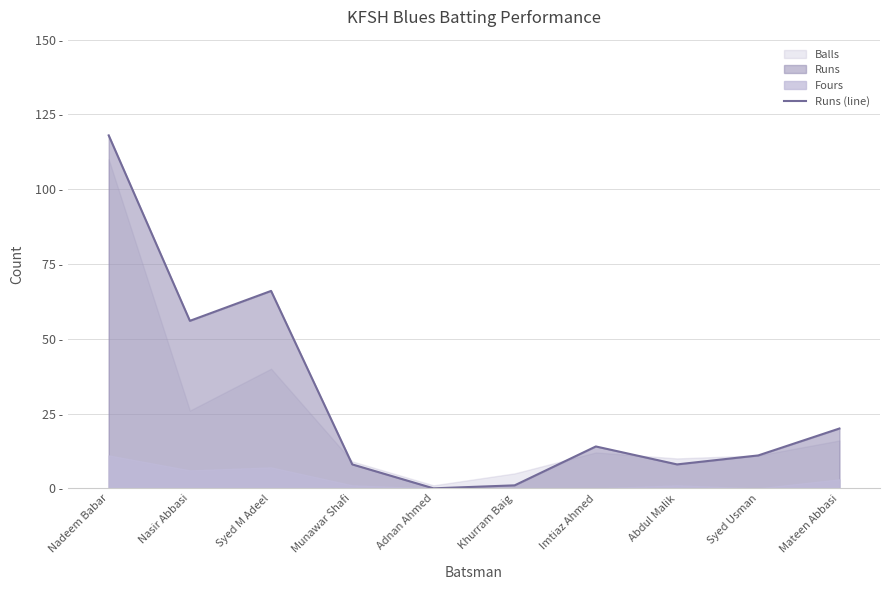

How many lines are shown in the chart?

1